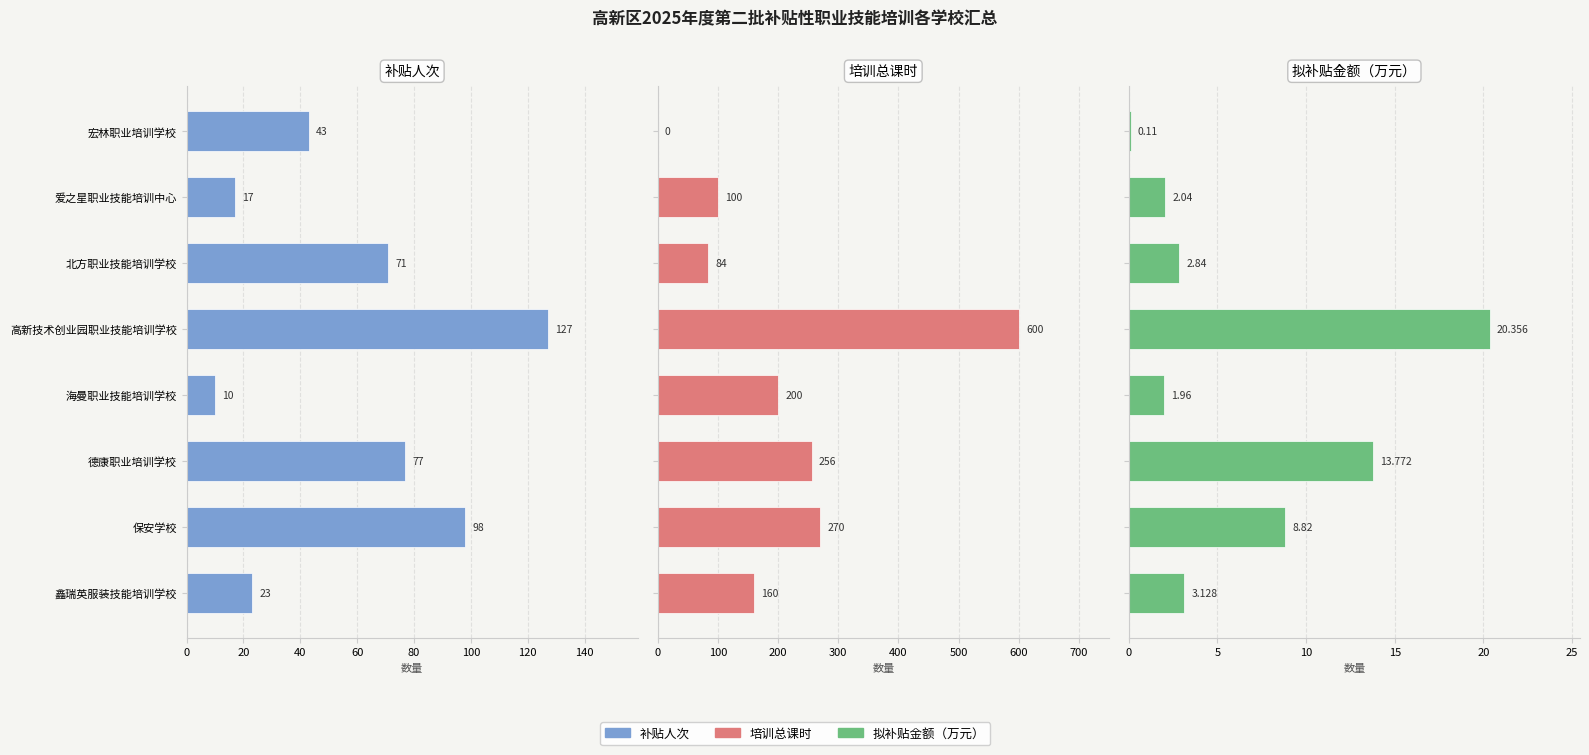

Which series has the largest range (max minus min)?

培训总课时